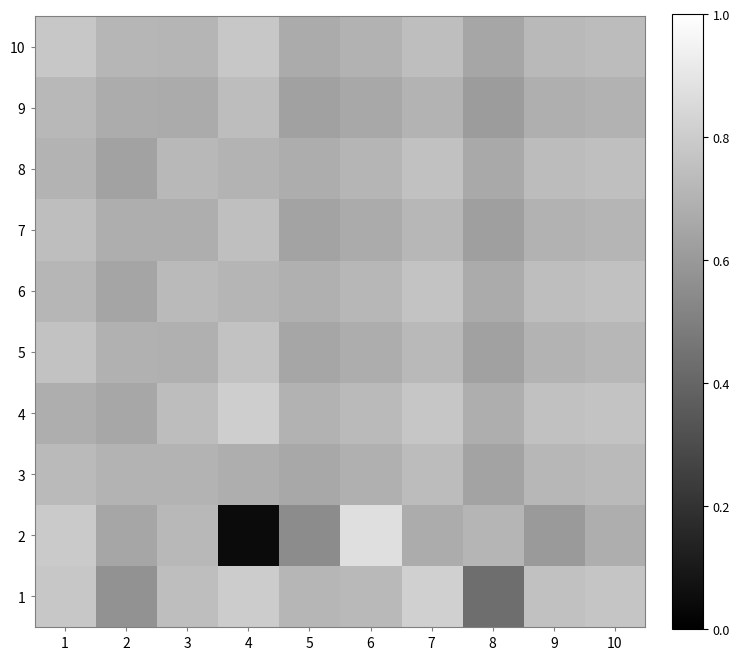

Between 6 and 10, which is larger?

10